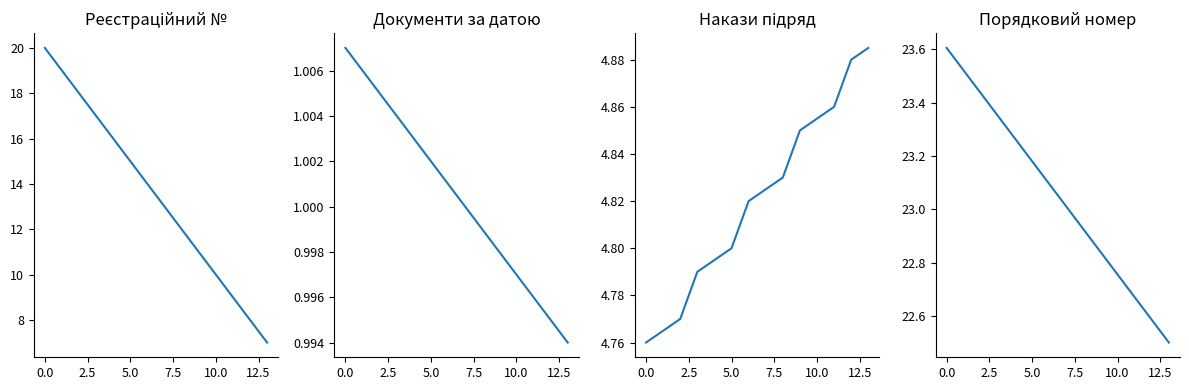

List the series in order of their overall mean, lowest first.

Документи за датою, Накази підряд, Рeєстраційний №, Порядковий номер